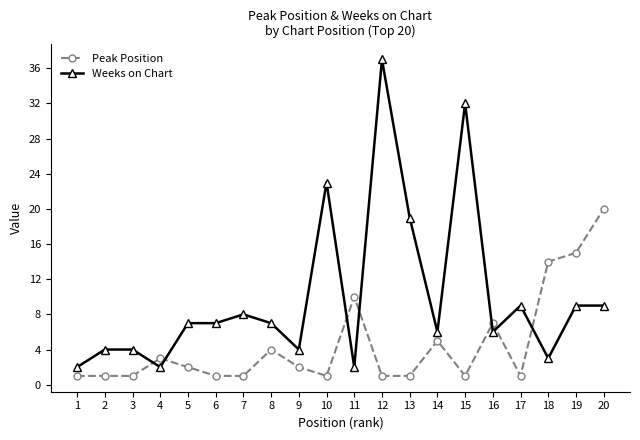

Between 3 and 15, which series saw the biggest shift?

Weeks on Chart